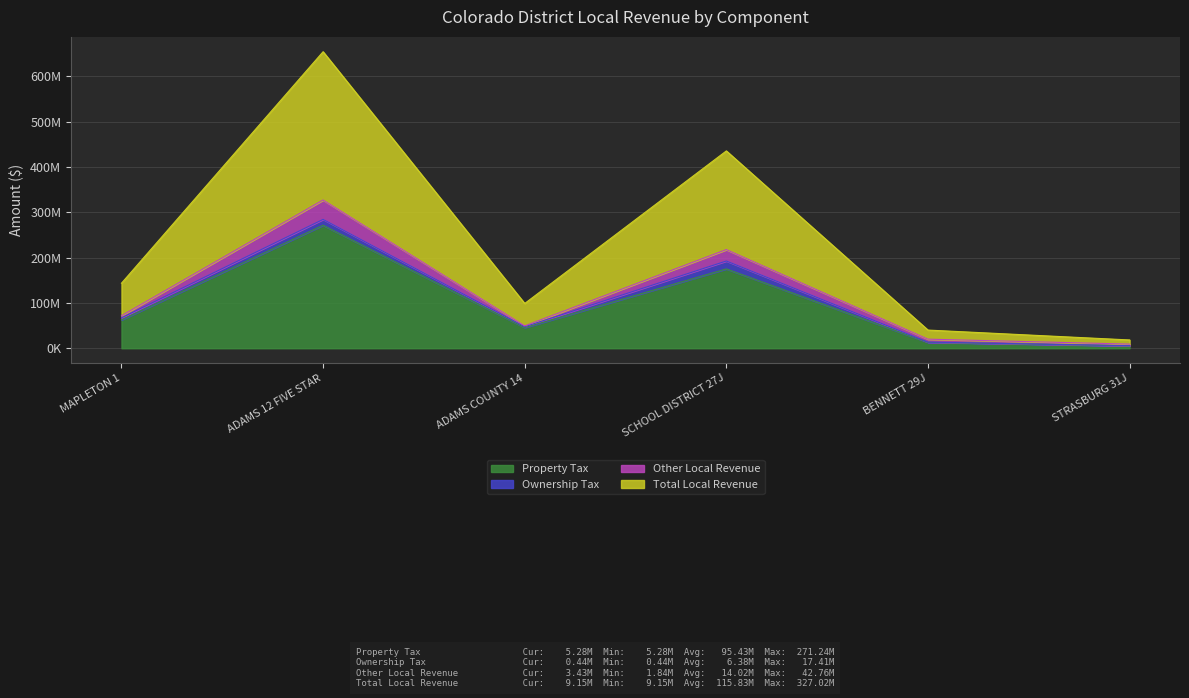

Does the chart have visible grid lines?

Yes